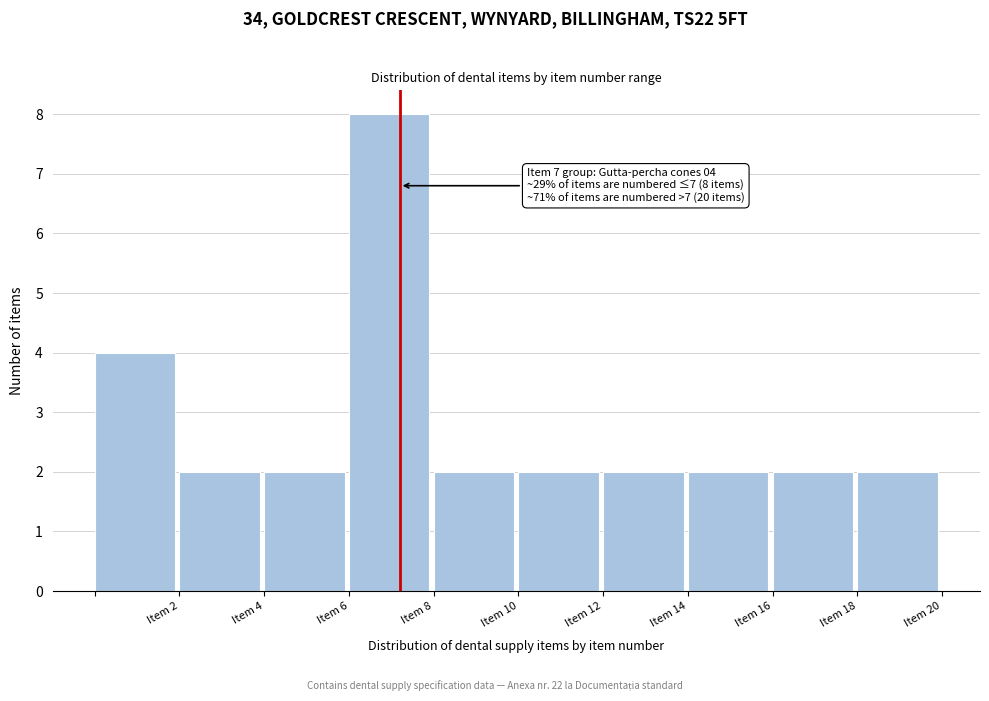

Over which range of the x-axis is the bar tallest?

6 to 8